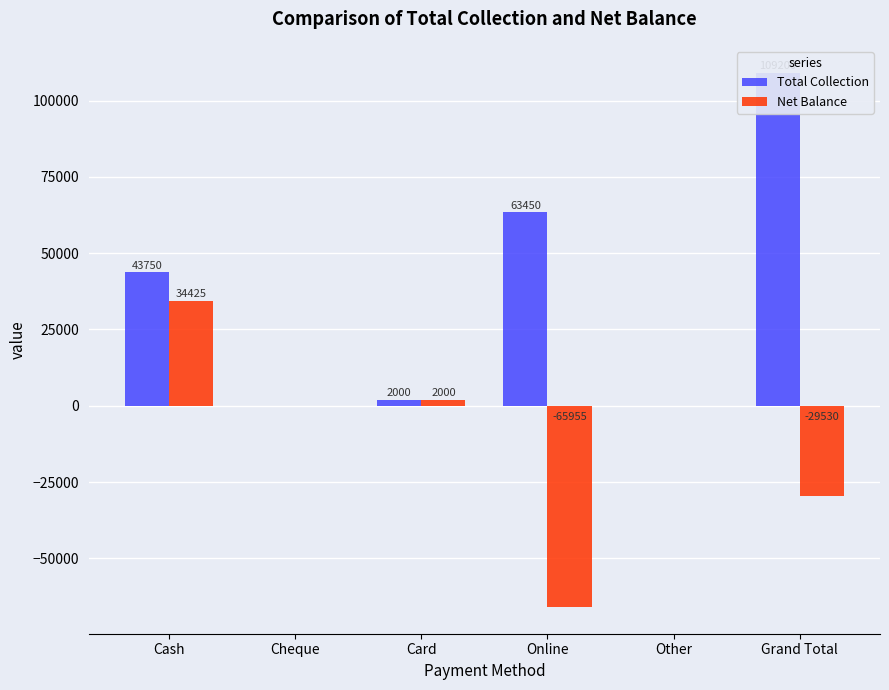

What is the greatest value displayed?

109200